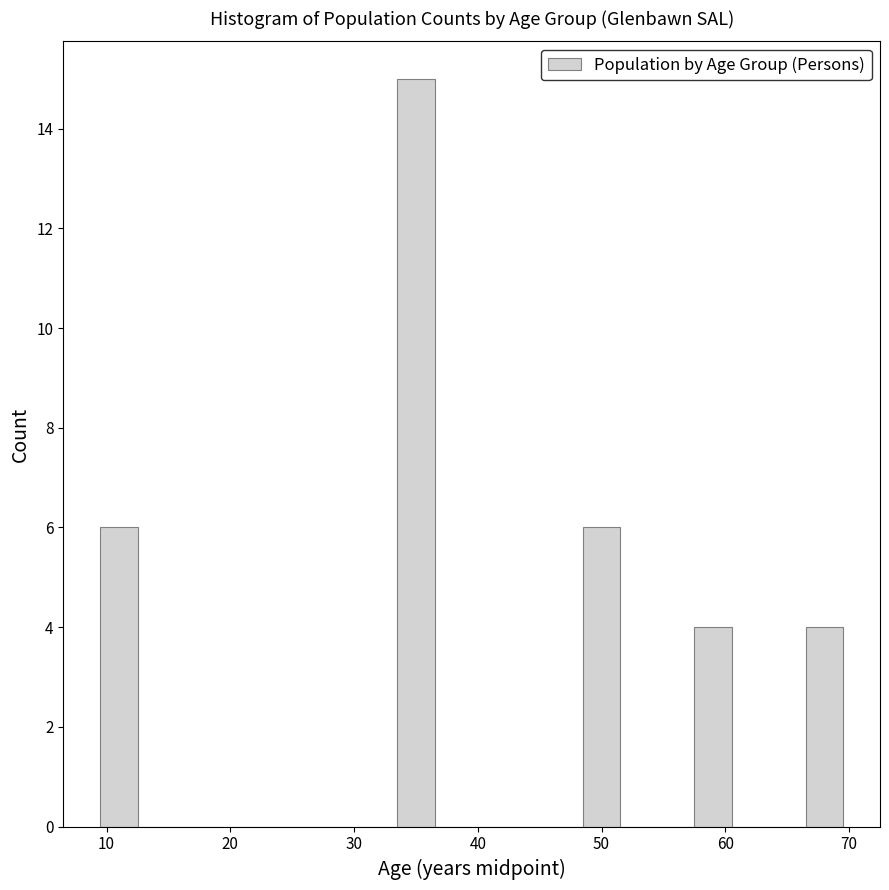

Around what value on the x-axis is the tallest bar? Give the approximate position of its centre, as read against the axis.

35